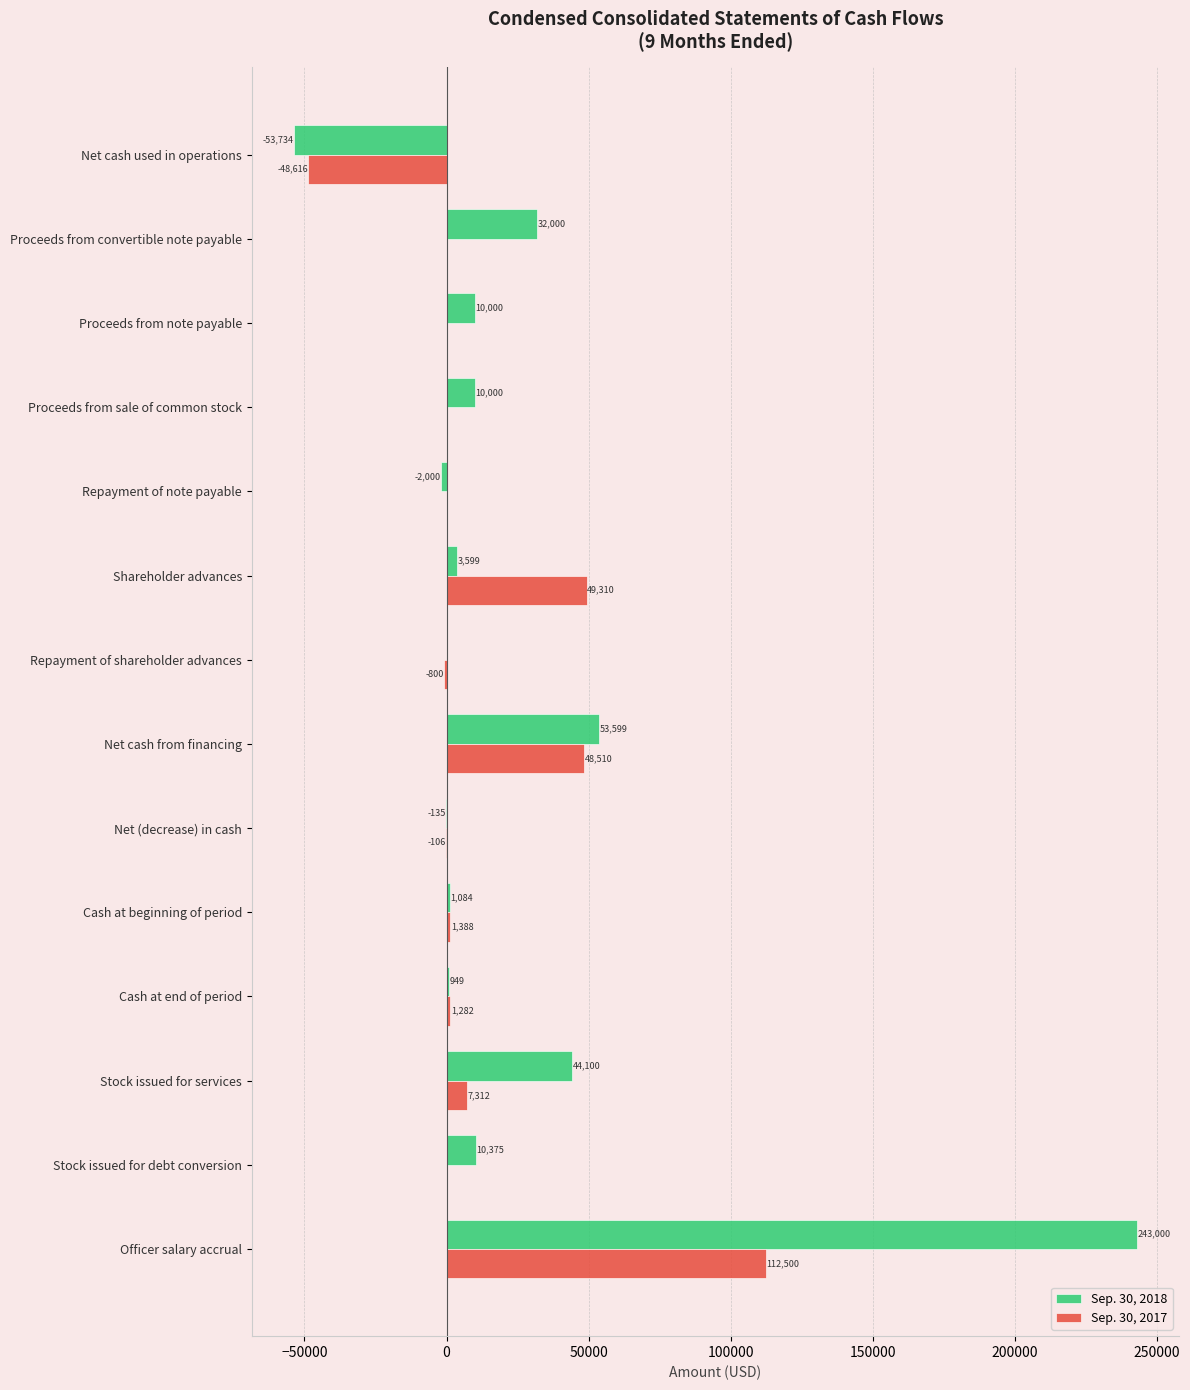

At which category is the sum across all series the highest?

Officer salary accrual